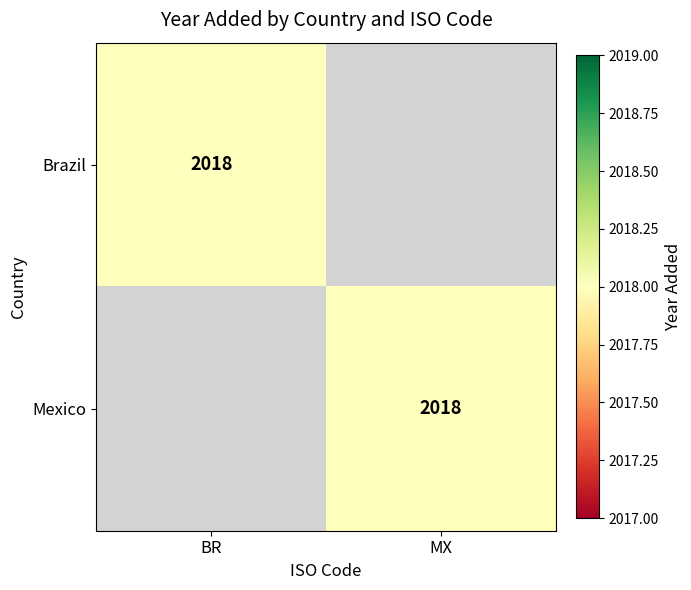

Between MX and BR, which is larger?

BR